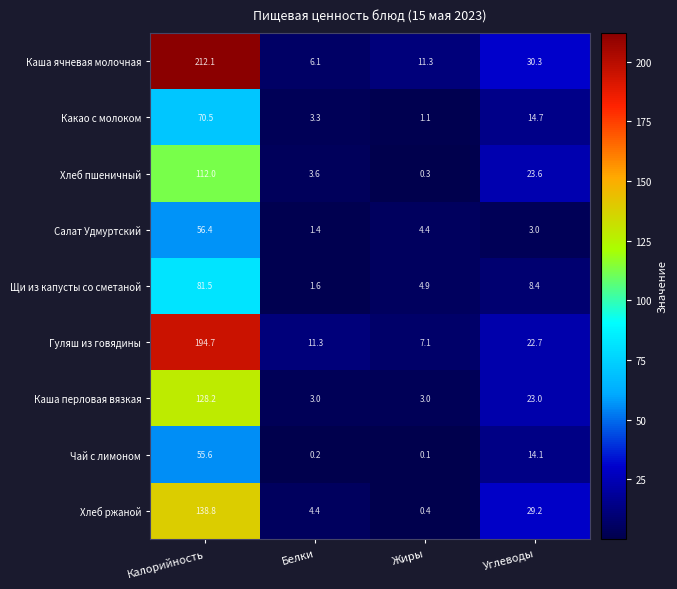

How many categories are shown in the chart?

4